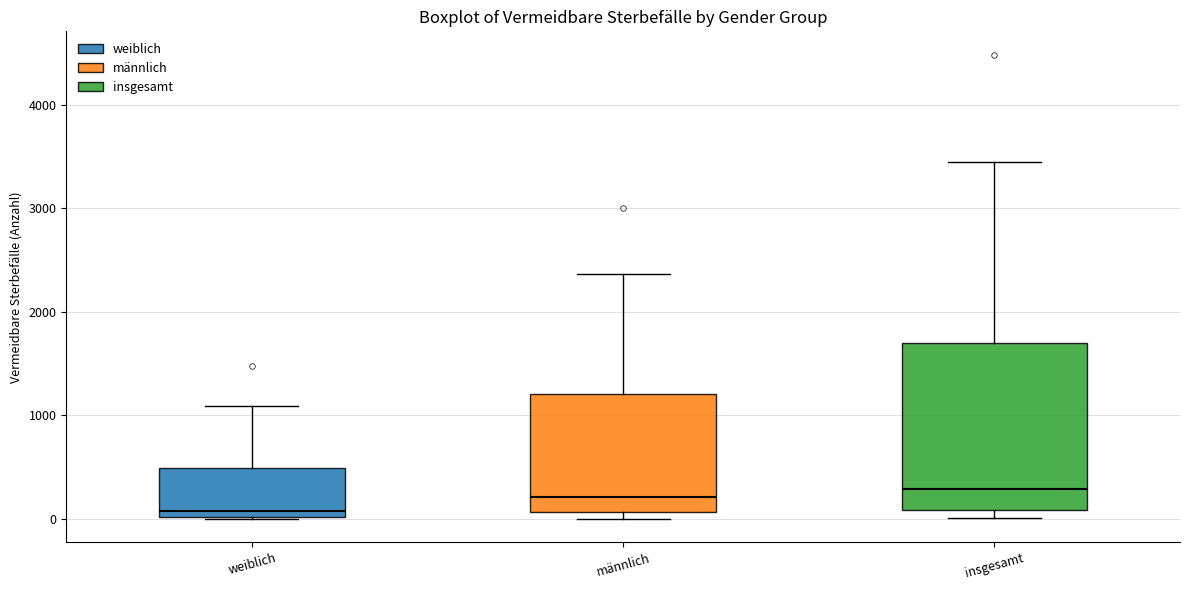

Reading left to right, transcribe this box plot: for each box, give where its median line is, the range the box spans, and where its two whiskers end, as read against the y-axis. The values are not printed on the chart, so give them approximately, as read against the axis.

weiblich: median 100, box 0 to 500, whiskers 0 to 1100
männlich: median 200, box 100 to 1200, whiskers 0 to 2400
insgesamt: median 300, box 100 to 1700, whiskers 0 to 3400